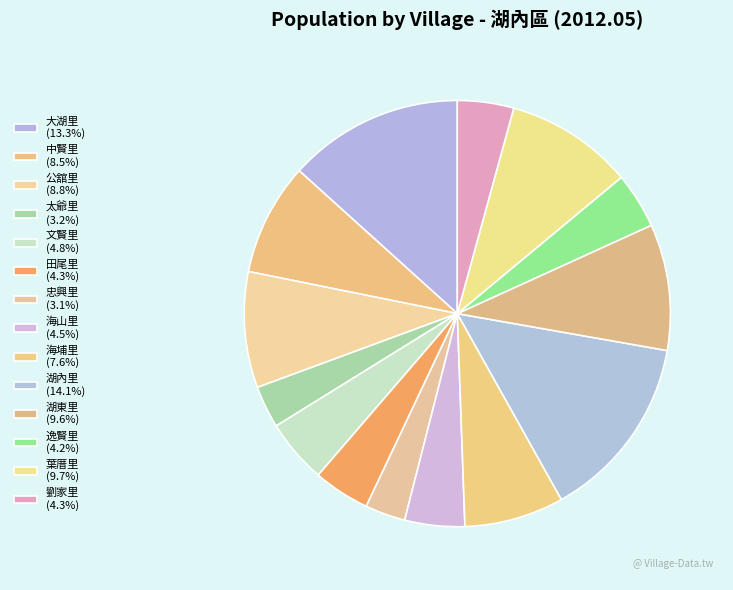

Does 葉厝里 account for over 50% of the chart?

No